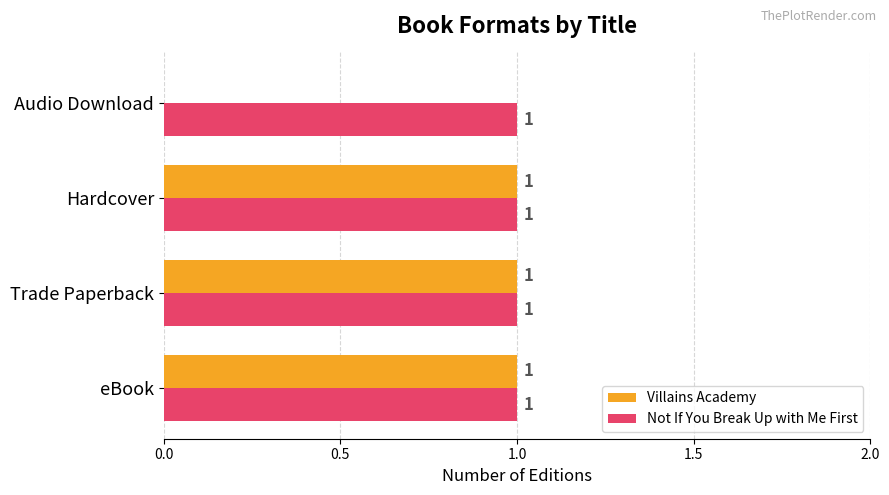

The Villains Academy series shows 0 at Audio Download. True or false?

True